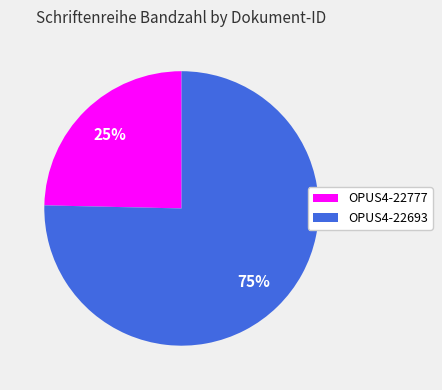

Is OPUS4-22693 the majority of the pie?

Yes